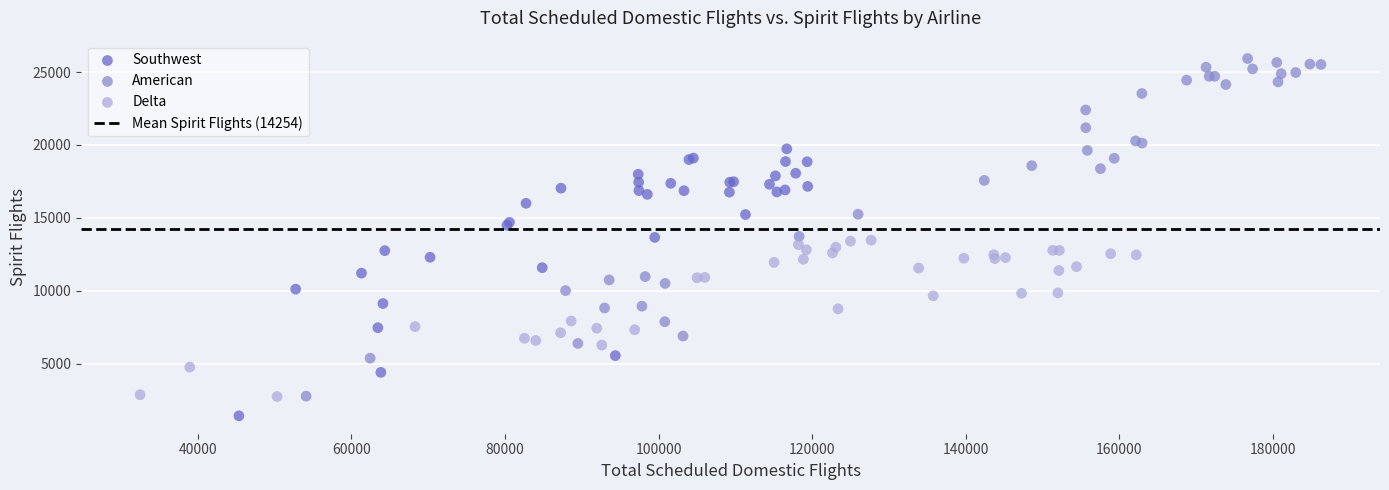

Which series reaches the maximum Y coordinate?

American